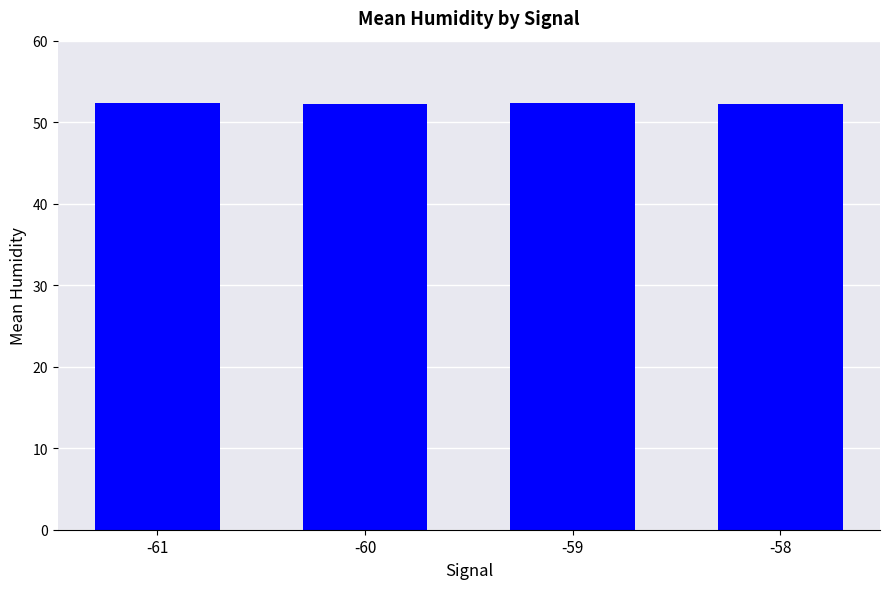

True or false: the data shows 52.3 at -60.

True